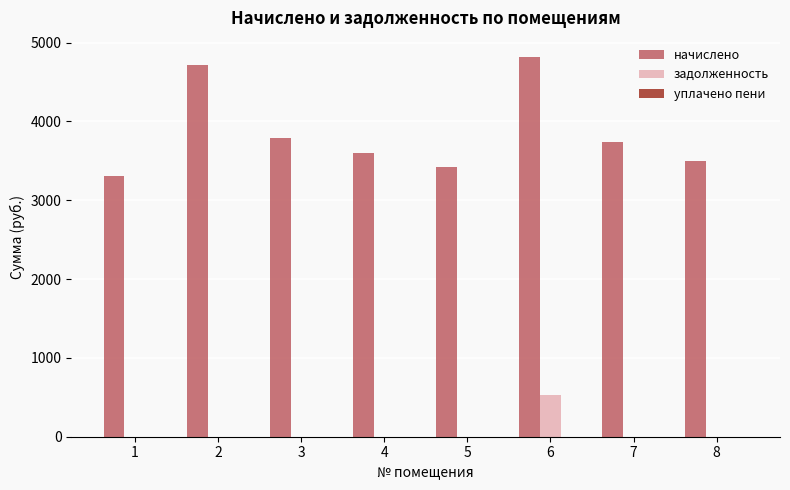

How many groups of bars are there?

8